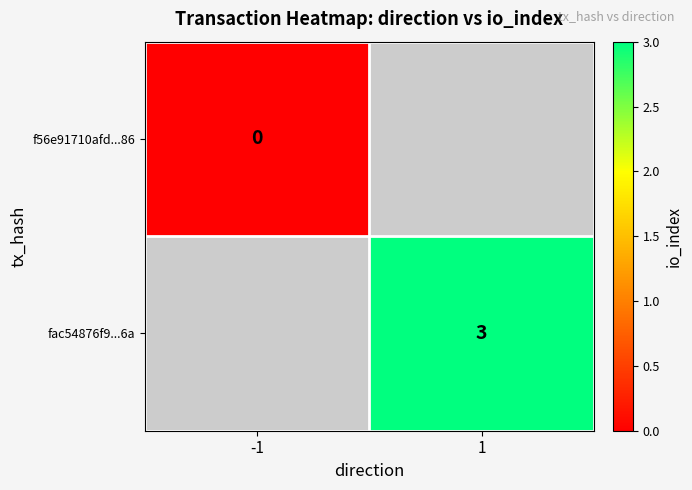

The fac54876f9...6a series shows 3 at 1. True or false?

True